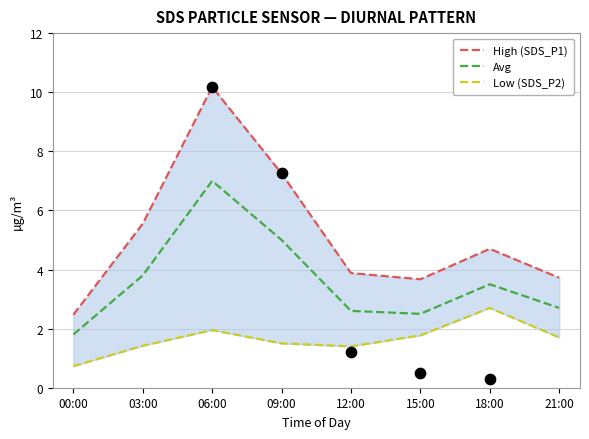

What is the total value across all series at 06:00?

19.1